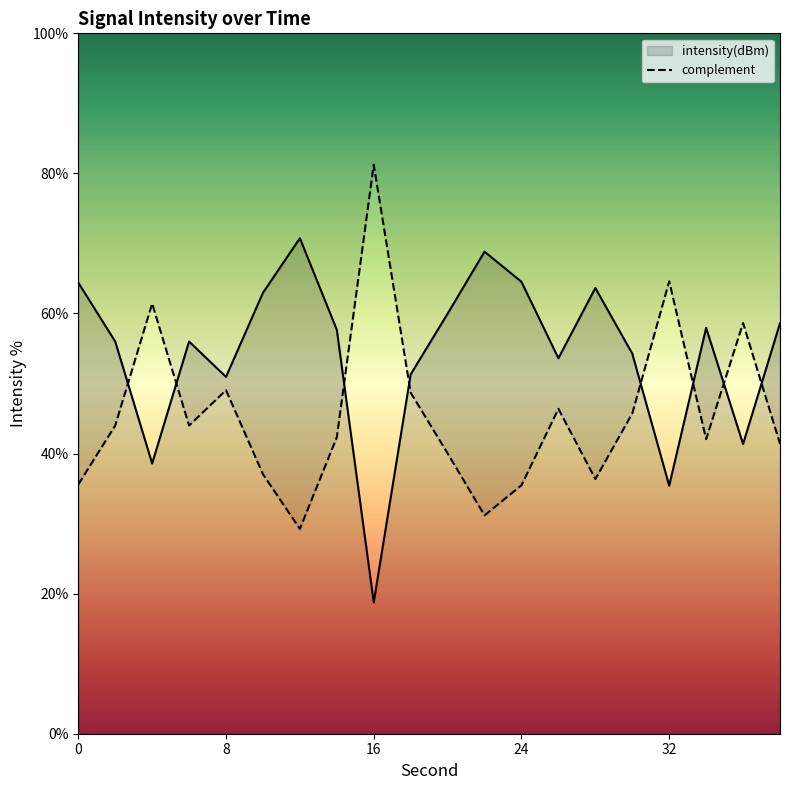

How many points are higher than both their immediate neighbors (excluding endpoints)?

6